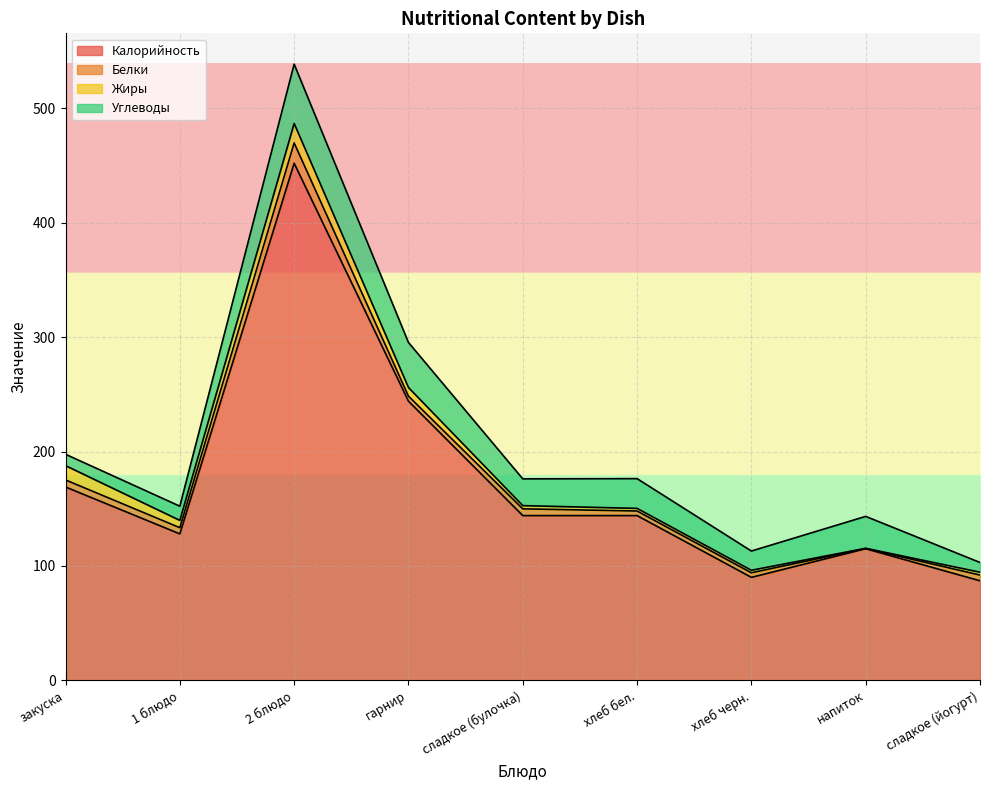

The Углеводы series shows 21.2 at 1 блюдо. True or false?

False